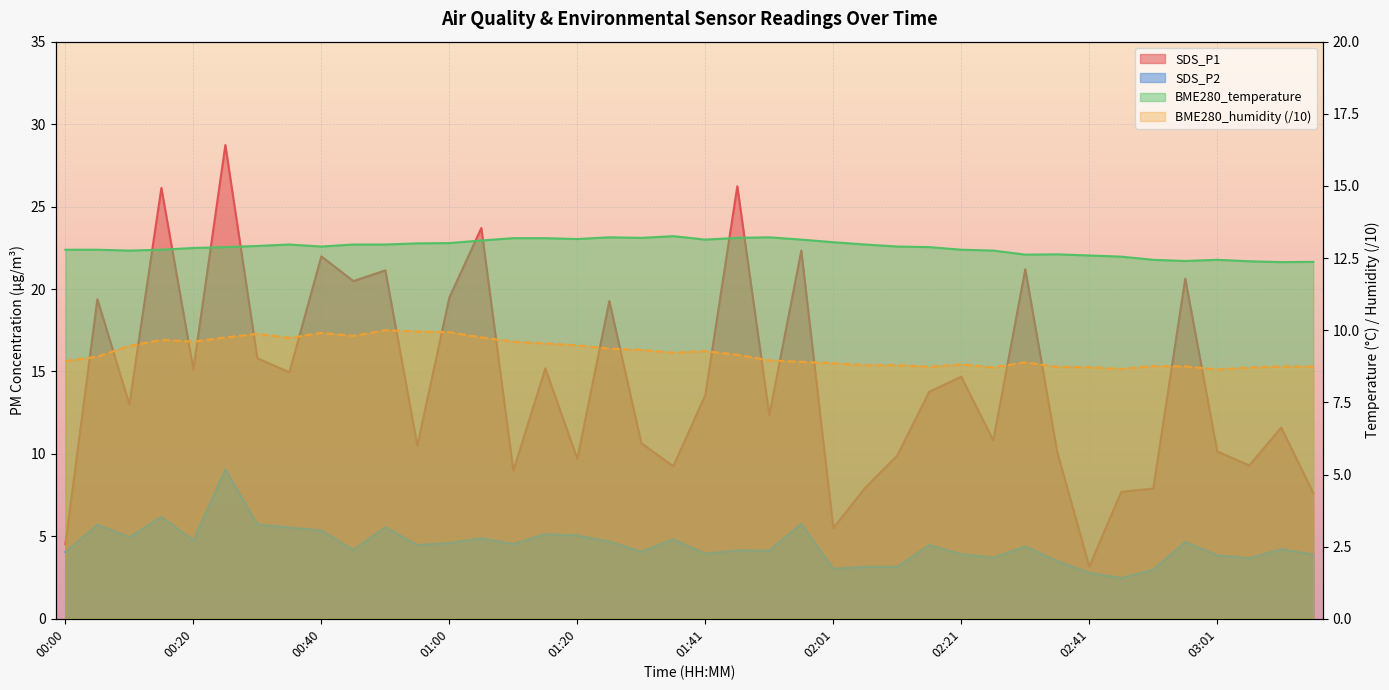

Rank the series at 01:36 from highest to lowest value.

BME280_temperature, SDS_P1, BME280_humidity, SDS_P2